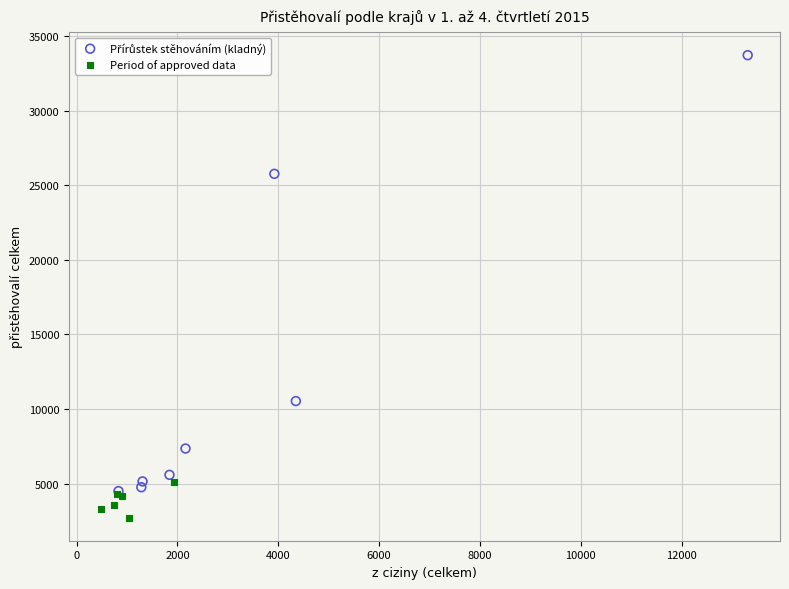

Which series reaches the minimum Y coordinate?

Period of approved data